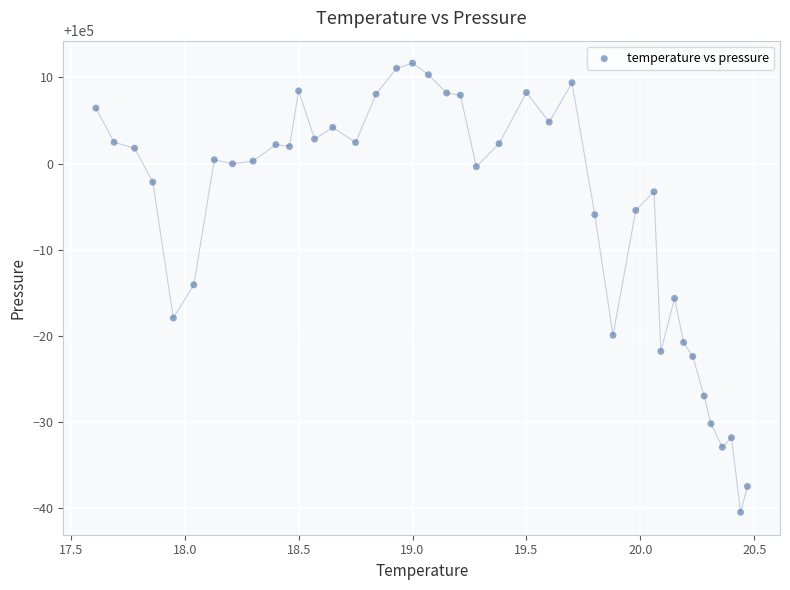

What is the range of X values (max minus min)?

2.9